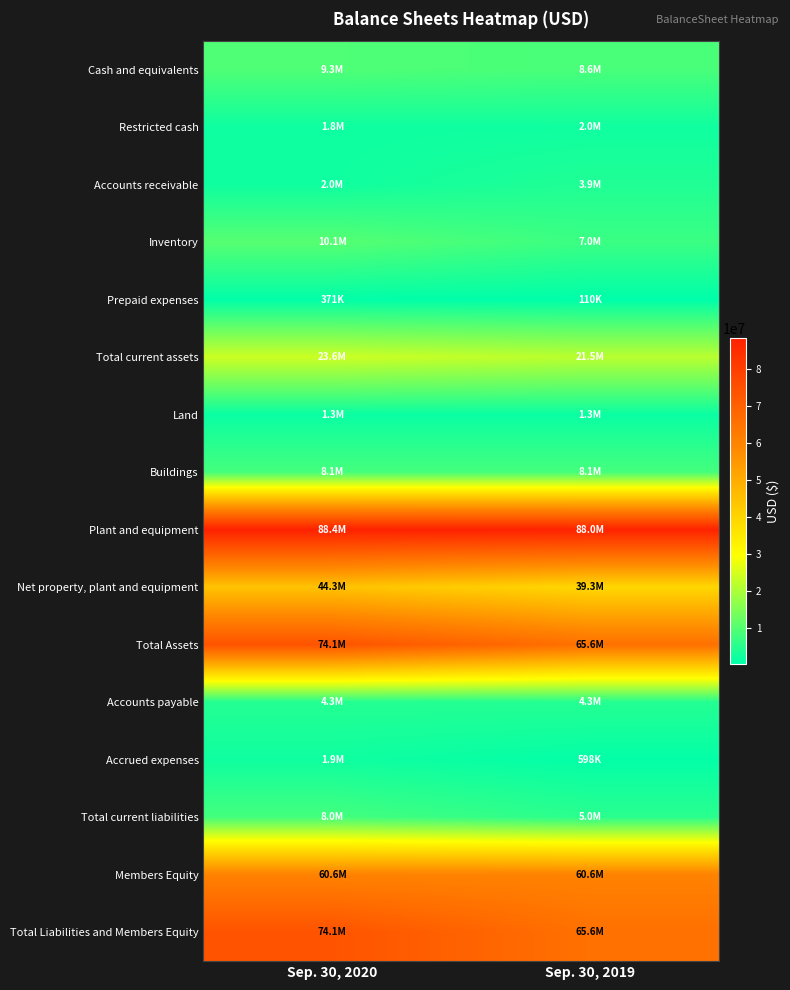

Rank the series at Sep. 30, 2020 from lowest to highest value.

Prepaid expenses, Land, Restricted cash, Accrued expenses, Accounts receivable, Accounts payable, Total current liabilities, Buildings, Cash and equivalents, Inventory, Total current assets, Net property, plant and equipment, Members Equity, Total Assets, Total Liabilities and Members Equity, Plant and equipment